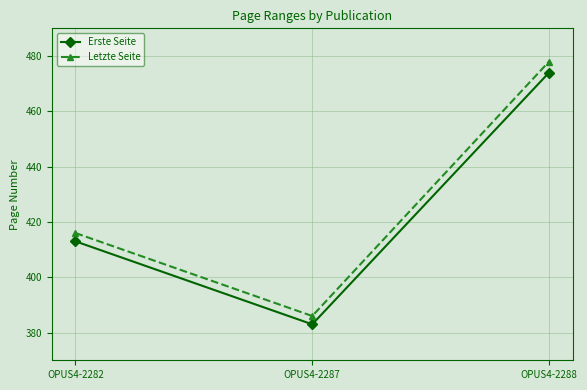

What is the greatest value displayed?

478